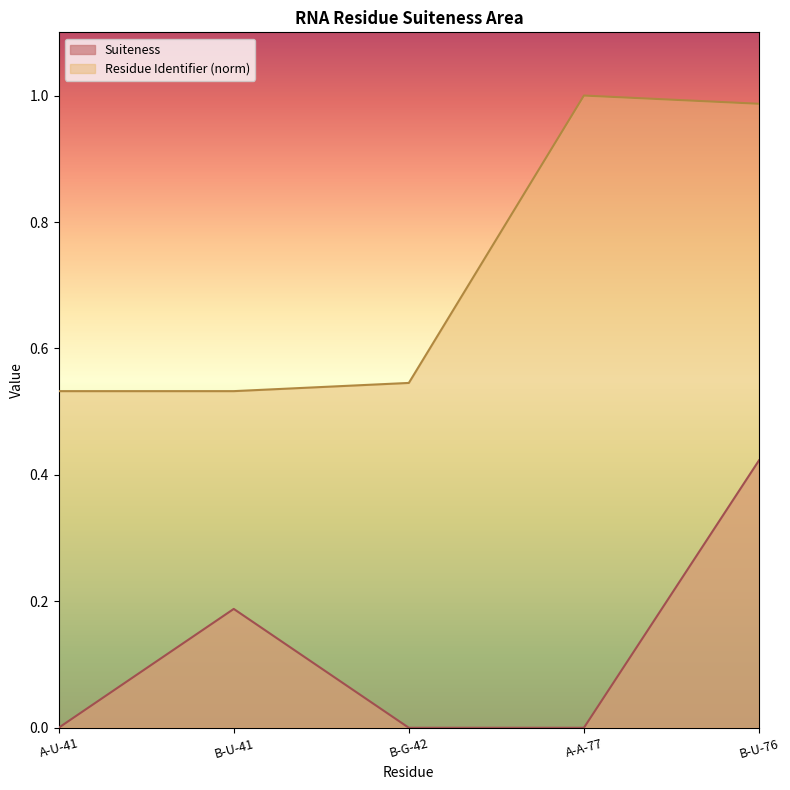

Reading left to right, what are all the values shown in this chart?

Suiteness: 0.0	0.2	0.0	0.0	0.4
Residue Identifier: 0.5	0.5	0.5	1.0	1.0